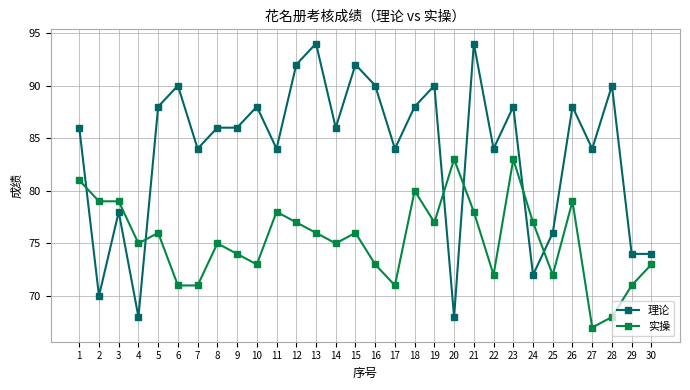

How many data points does each series have?

30